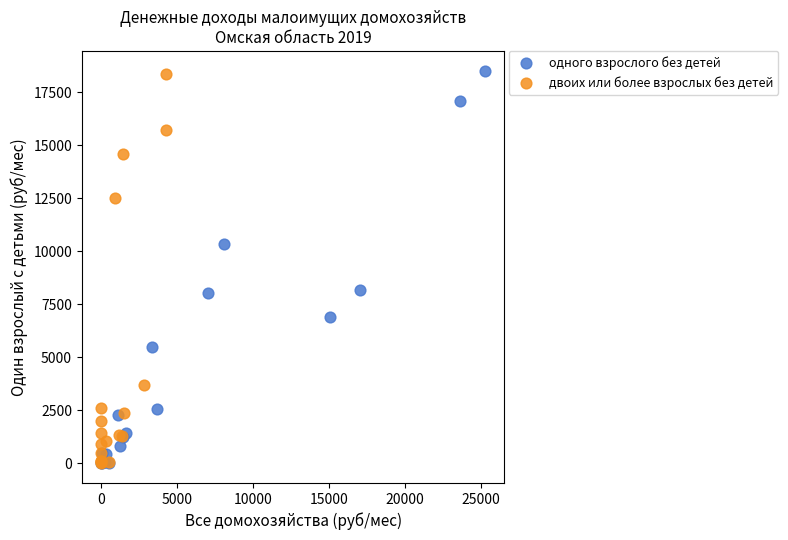

Which series has the largest Y range (max minus min)?

одного взрослого без детей